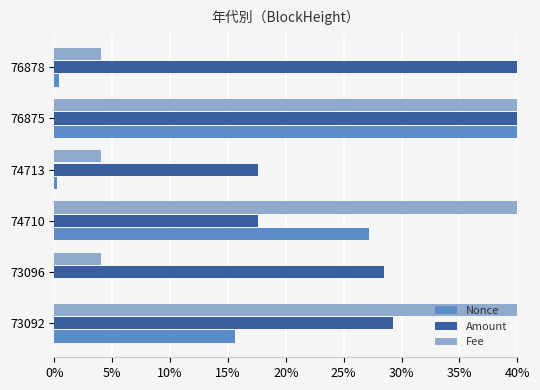

Which category has the highest value in the Nonce series?

76875